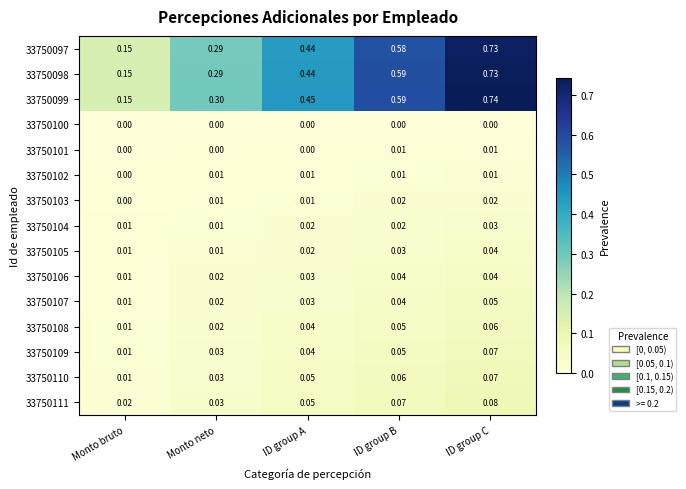

Is the value of 33750109 at Monto neto greater than the value of 33750098 at Monto neto?

No